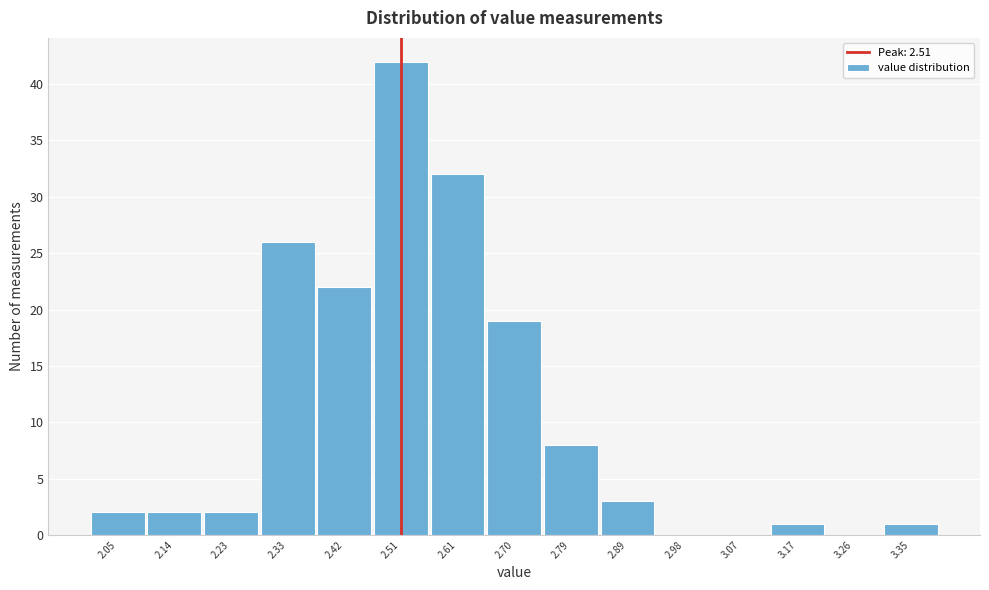

What is the height of the bar covering 2.47 to 2.56 on the x-axis? Neither the bar edges nor the heights are printed on the chart, so give them approximately, as read against the axes.

42